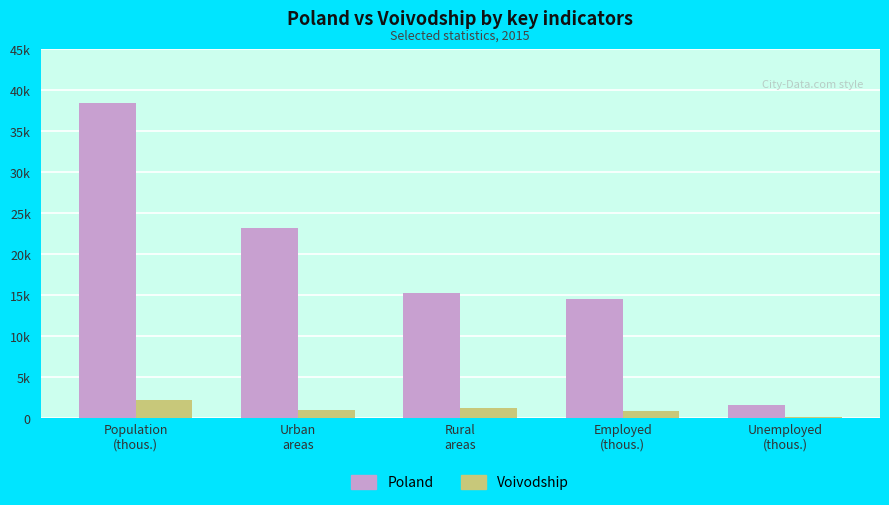

Are the bars horizontal?

No